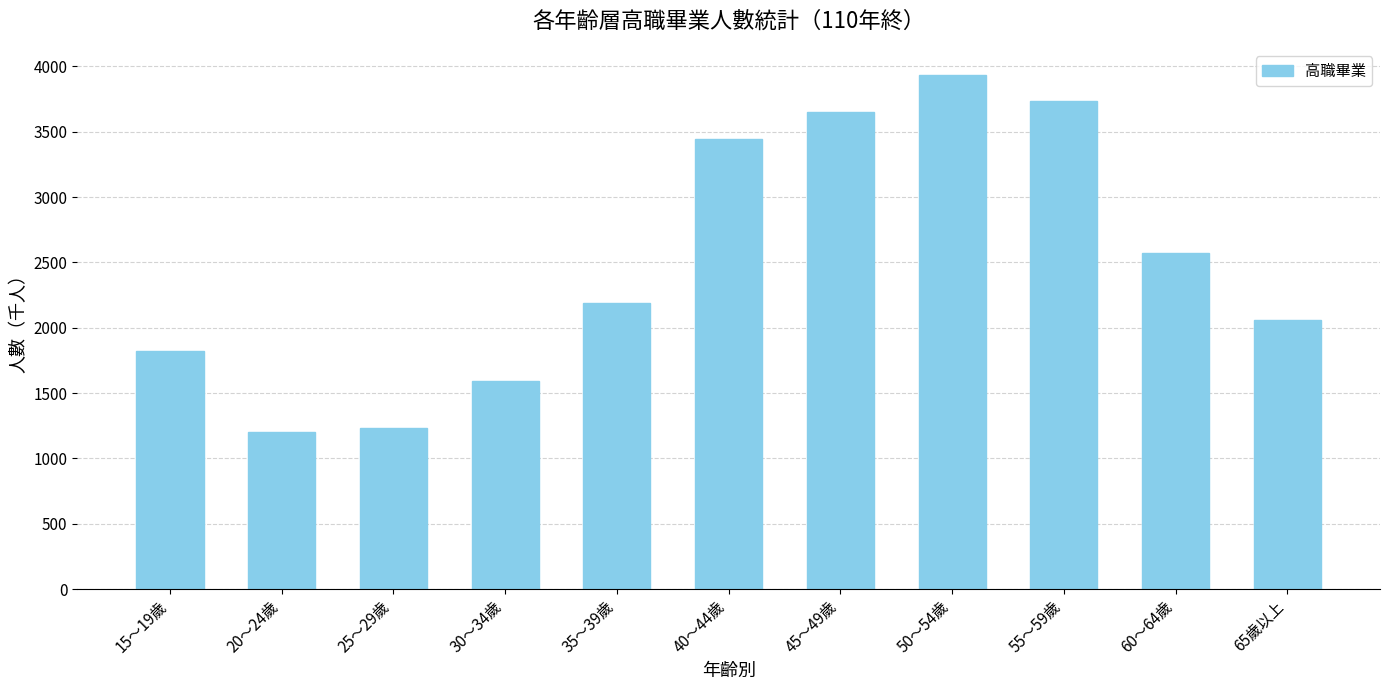

What value does the data have at 15～19歲?

1823